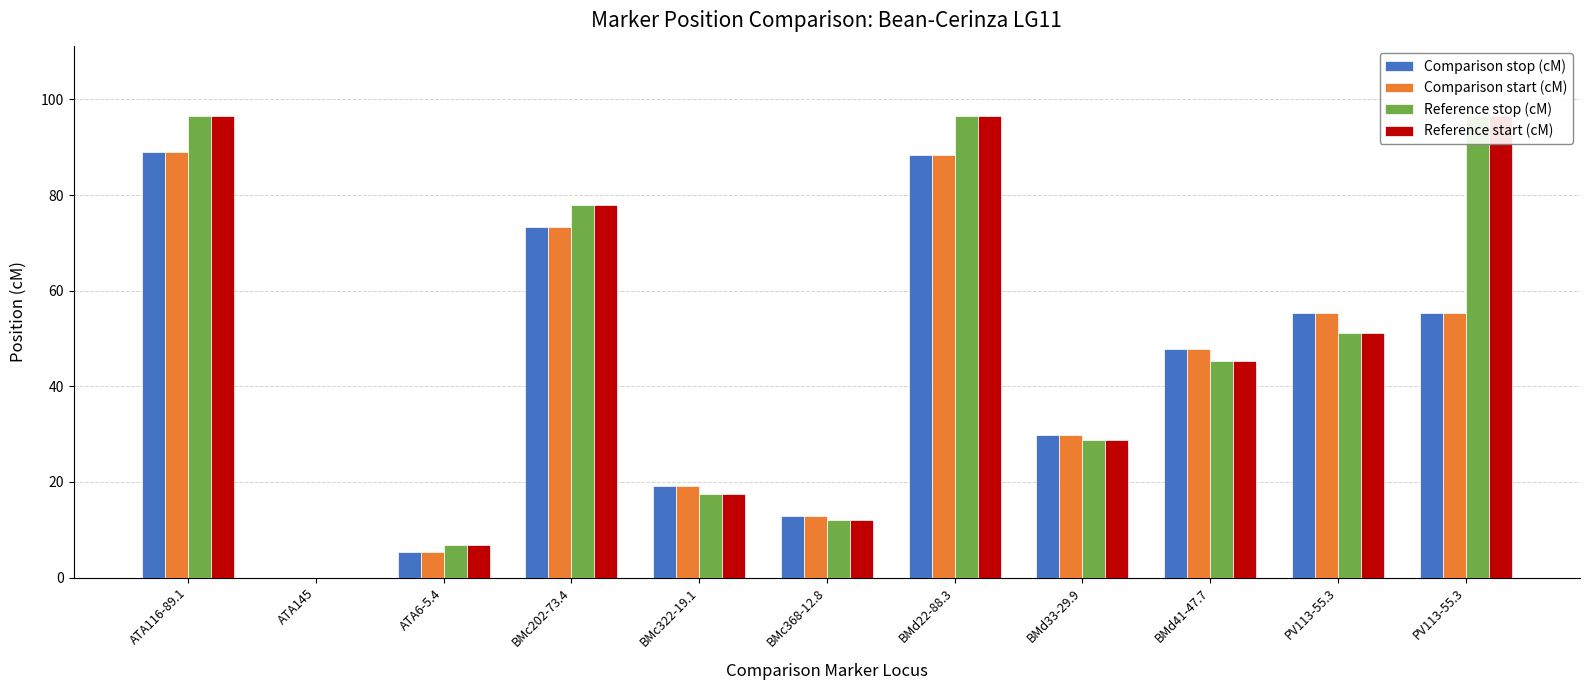

What is the label of the 7th bar from the left?

BMd22-88.3